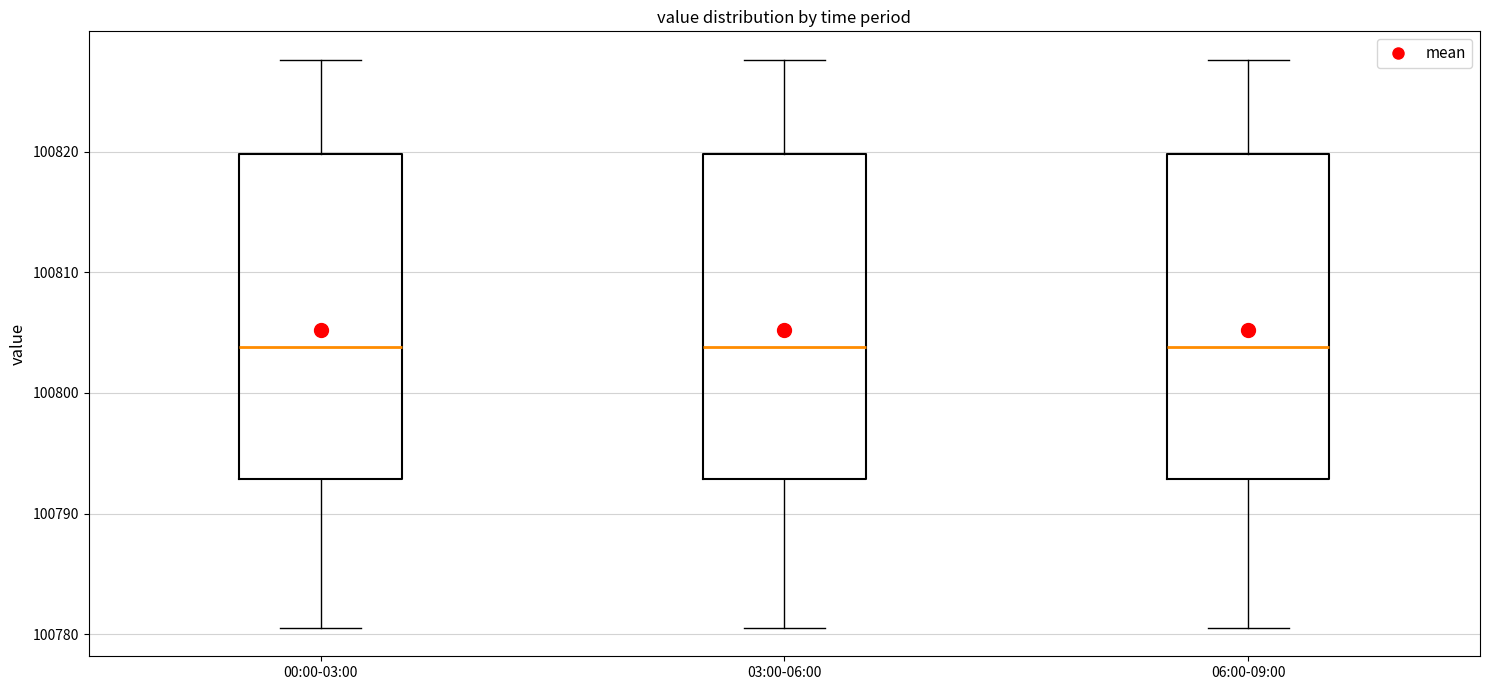

Reading left to right, transcribe this box plot: for each box, give where its median line is, the range the box spans, and where its two whiskers end, as read against the y-axis. The values are not printed on the chart, so give them approximately, as read against the axis.

00:00-03:00: median 100804, box 100793 to 100820, whiskers 100781 to 100828
03:00-06:00: median 100804, box 100793 to 100820, whiskers 100781 to 100828
06:00-09:00: median 100804, box 100793 to 100820, whiskers 100781 to 100828